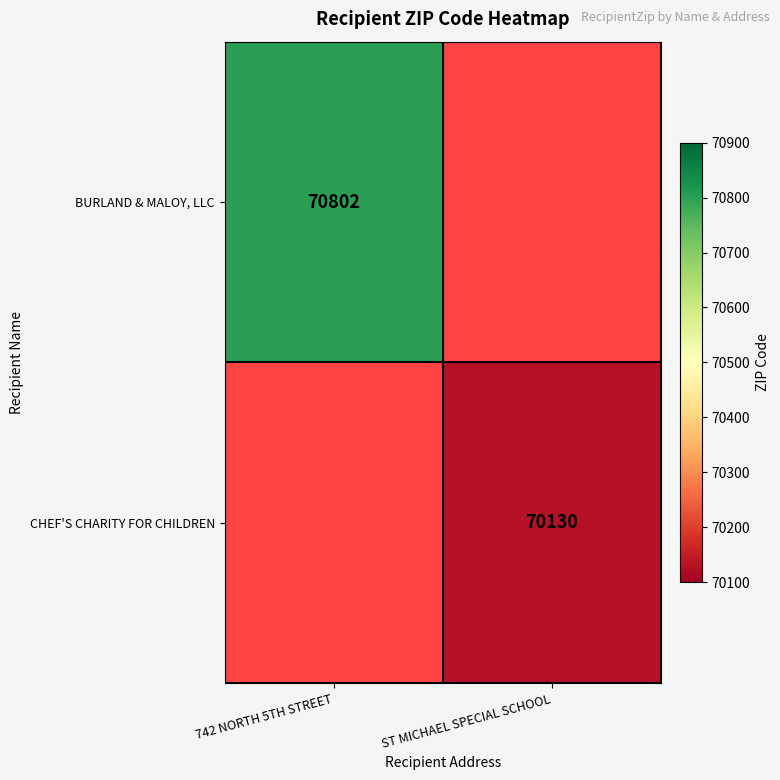

Is it true that BURLAND & MALOY, LLC equals 18752 at 742 NORTH 5TH STREET?

False